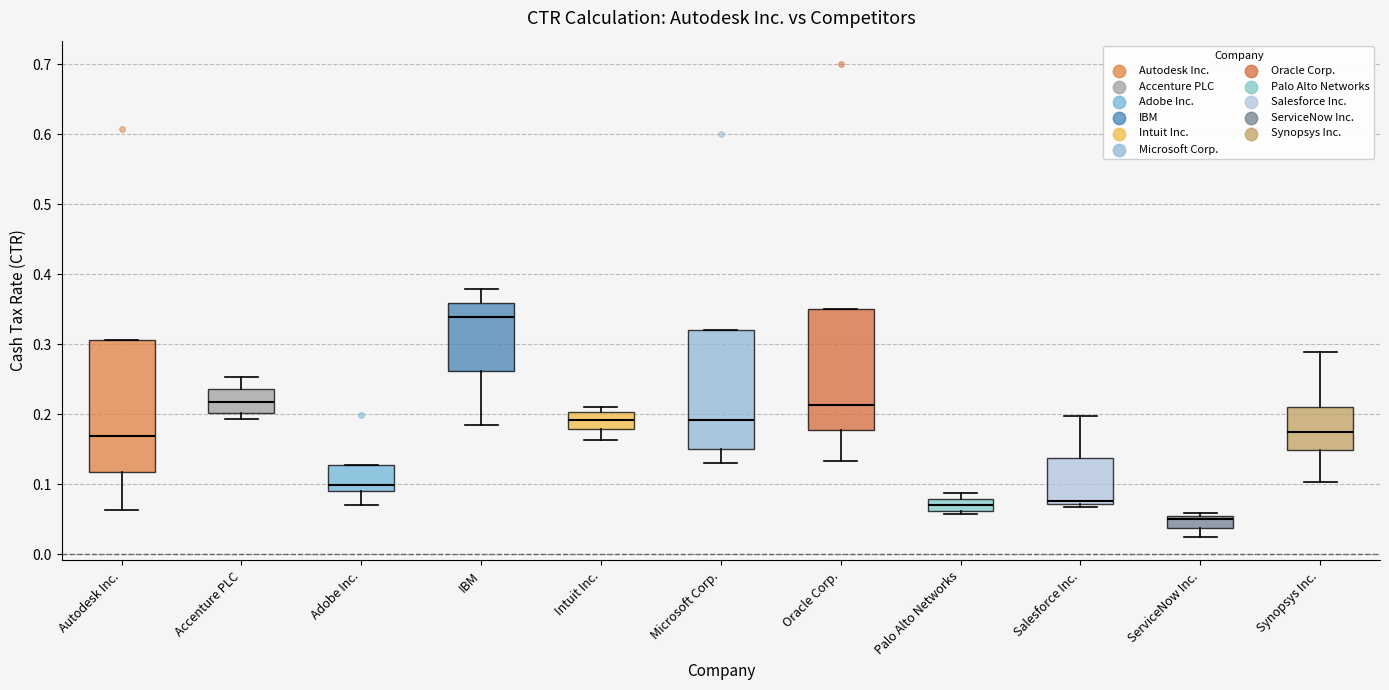

Where is the lower edge of the box for Salesforce Inc. on the y-axis? The values are not printed on the chart, so give them approximately, as read against the axis.

0.07